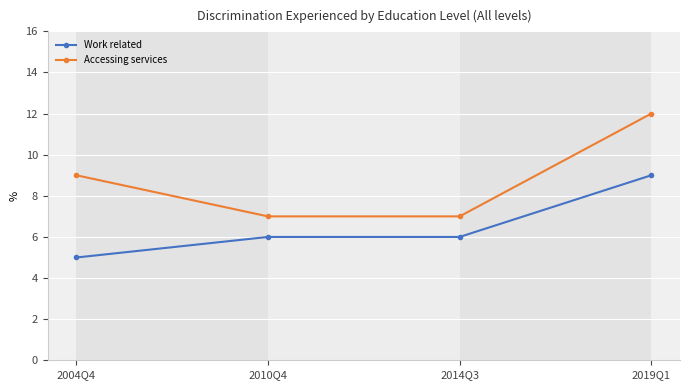

What is the value of the Accessing services point at the 3rd from the left?

7